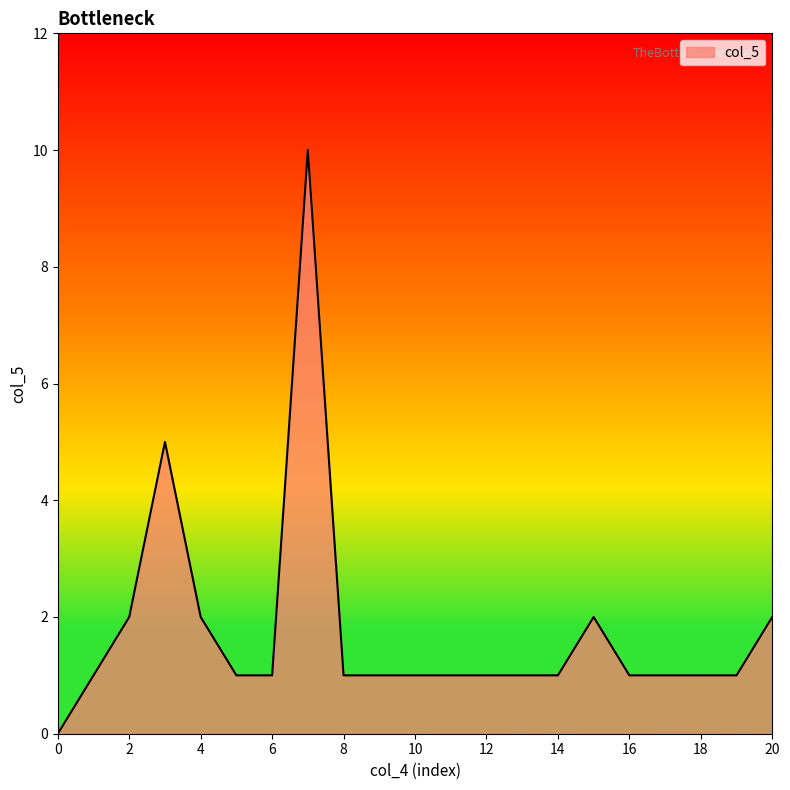

Count the values in the range 1 to 2.

18